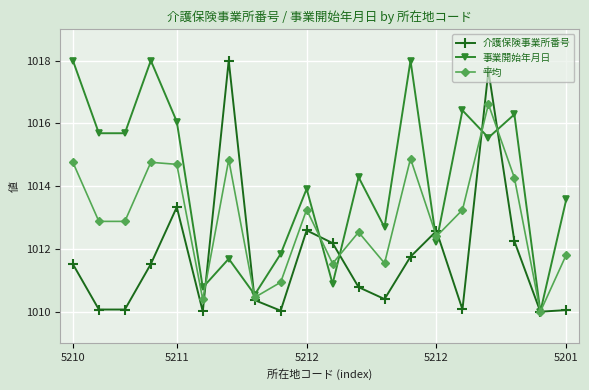

What is the maximum value for 事業開始年月日?

1018.0